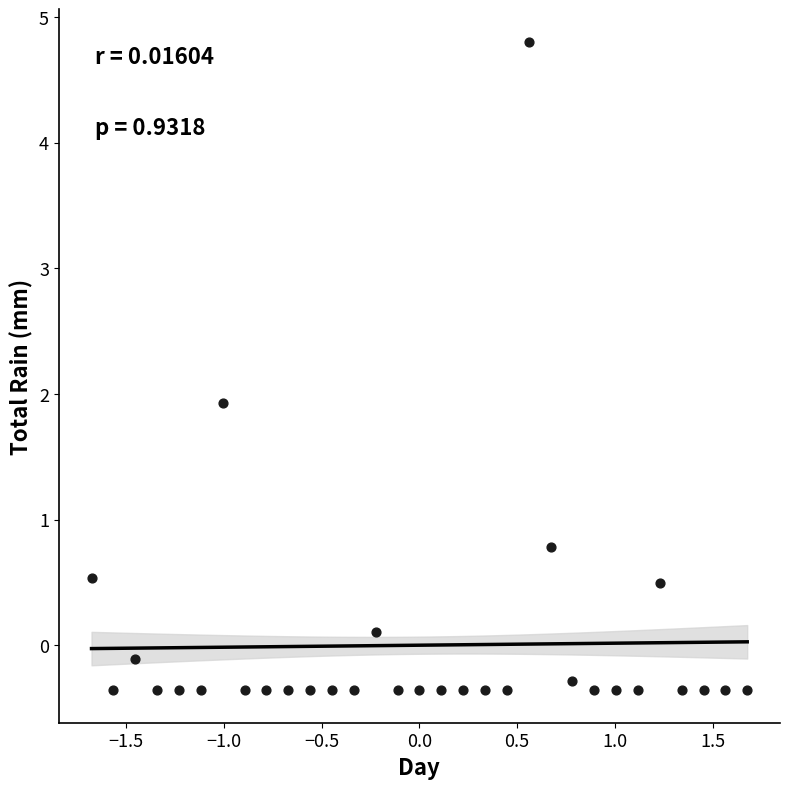

What Y value in the scatter plot is closest to 2?

1.9